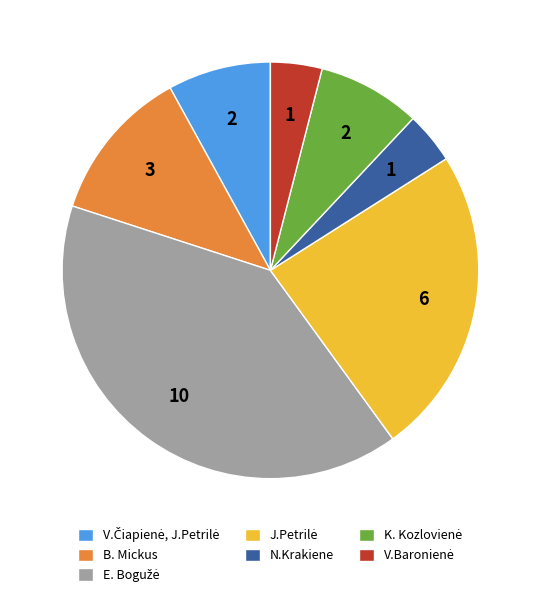

Count the number of slices in the pie.

7